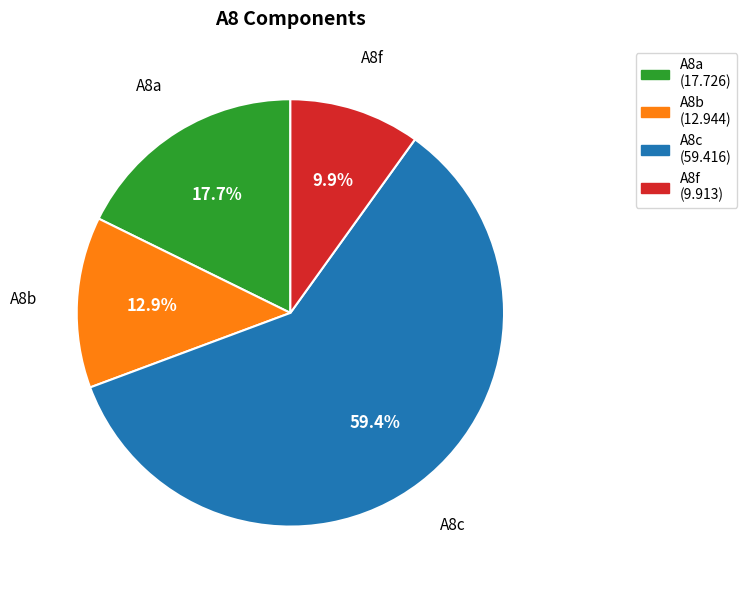

Approximately how many times larger is the value at A8b compared to A8c?

0.2